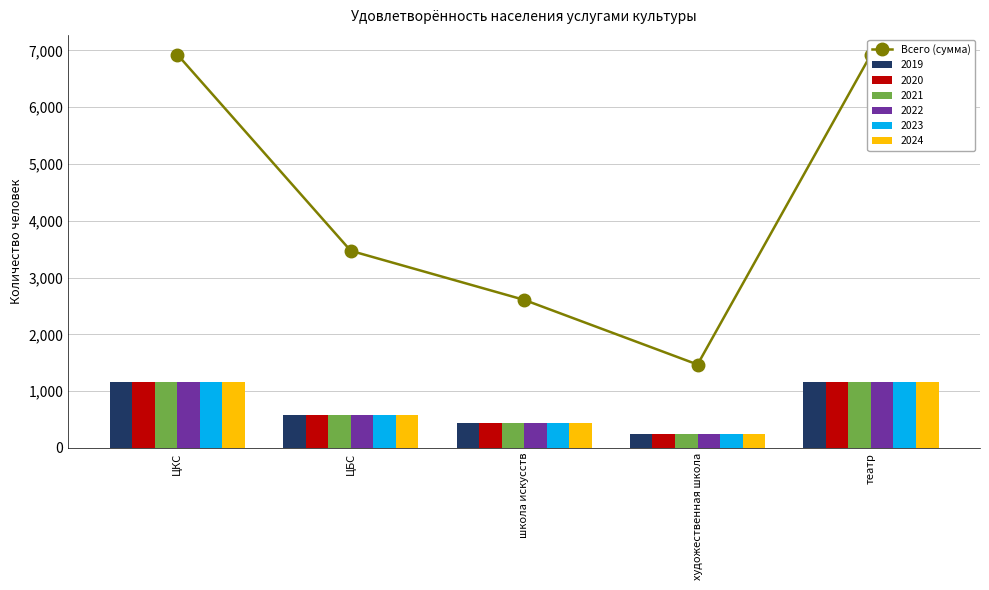

What is the sum of the values at театр and ЦБС?

10398